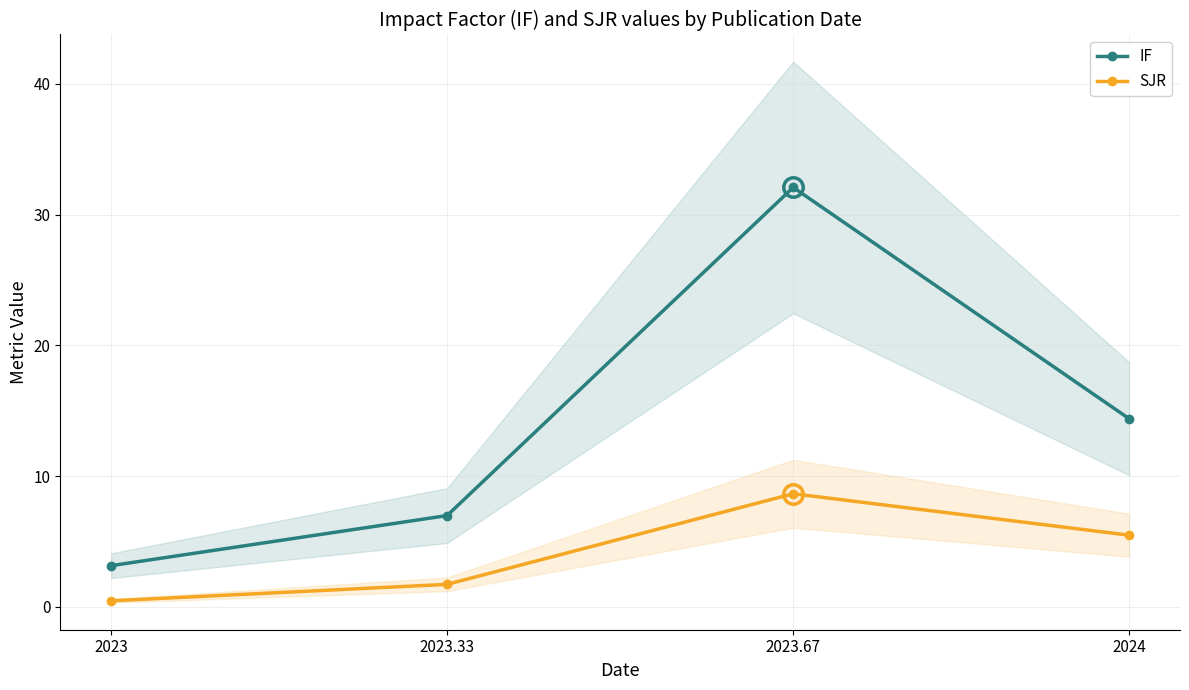

True or false: SJR and IF cross at least once.

False